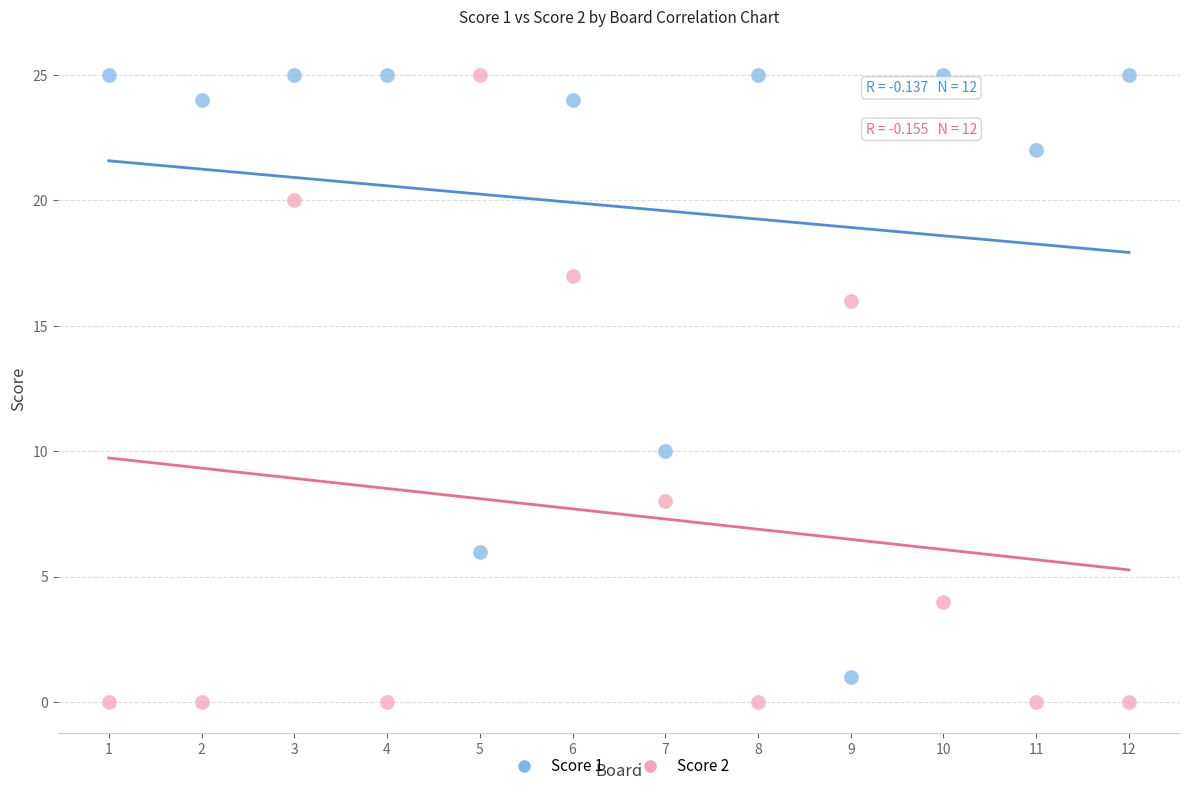

In the Score 2 series, what Y value is closest to 12?

8